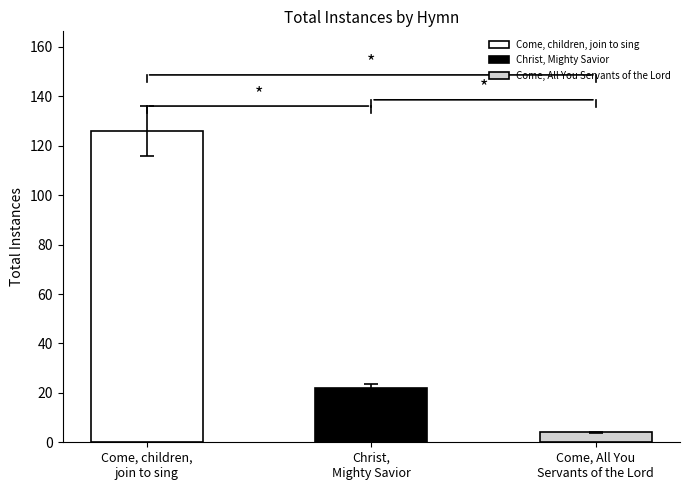

Reading left to right, what are all the values shown in this chart?

126	22	4